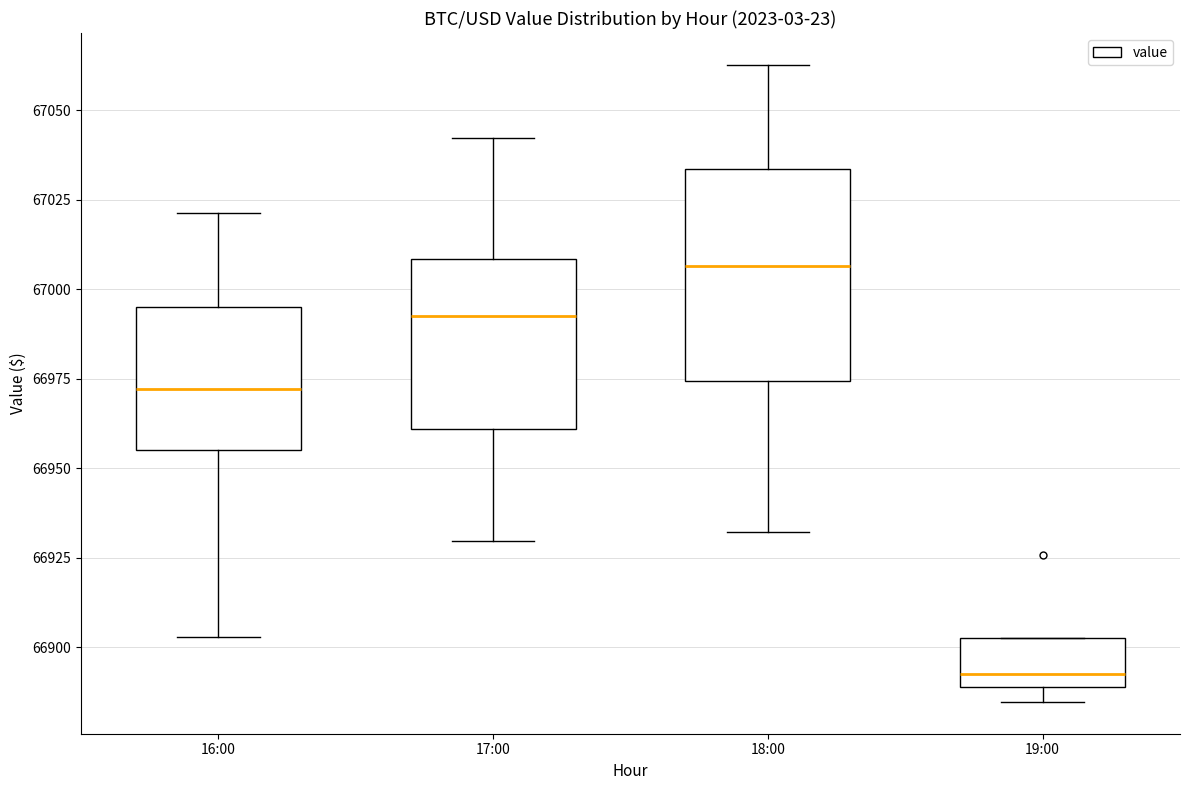

Which box has the highest median line?

18:00